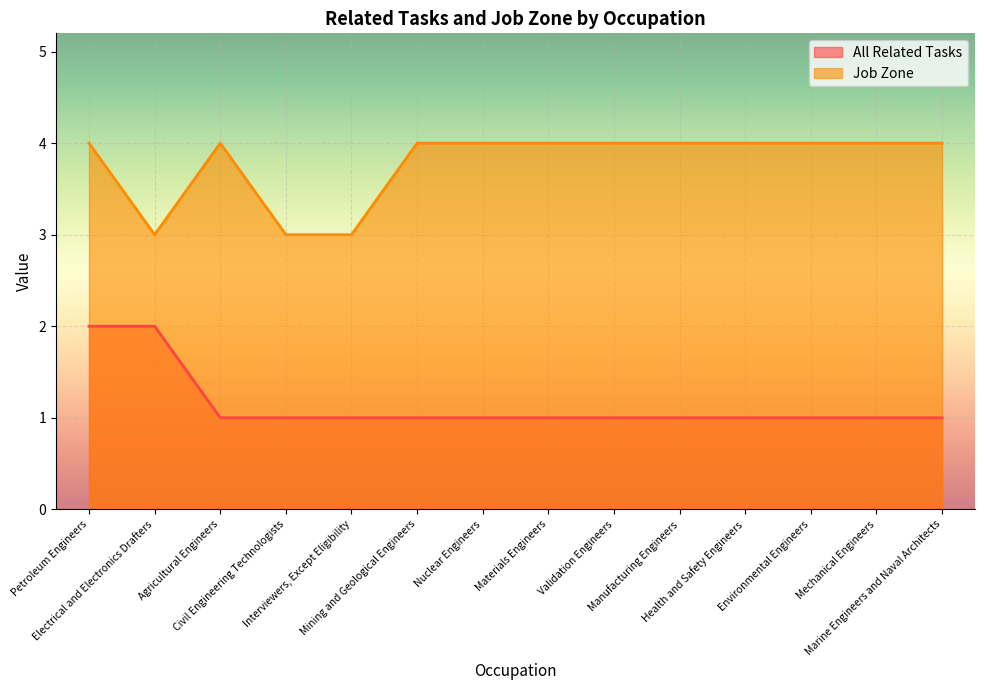

At which category is the sum across all series the highest?

Petroleum Engineers